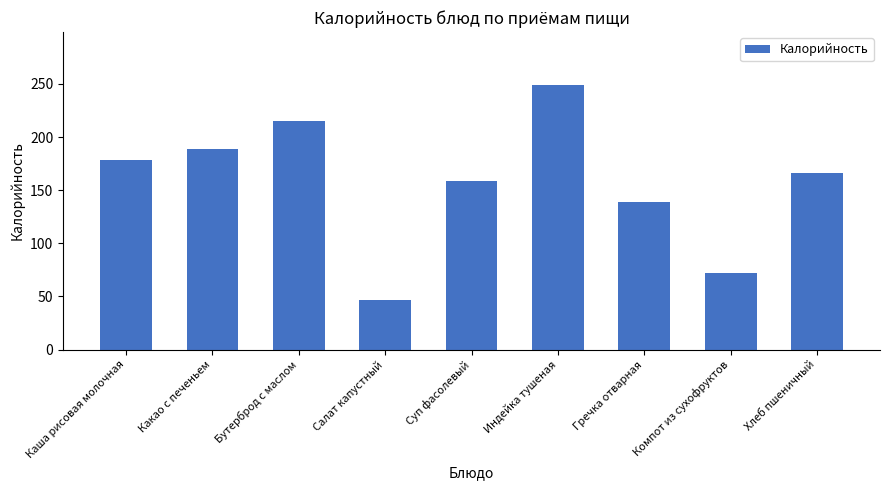

How many bars are there in total?

9